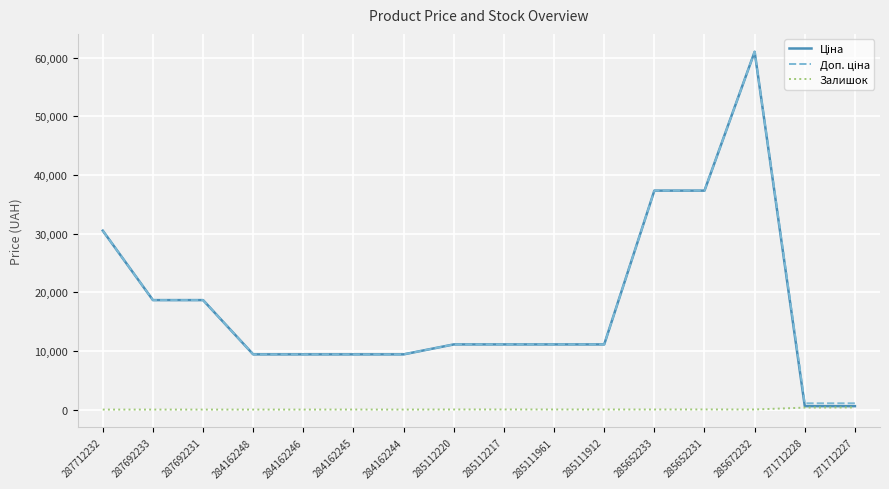

At which category is the sum across all series the highest?

285672232